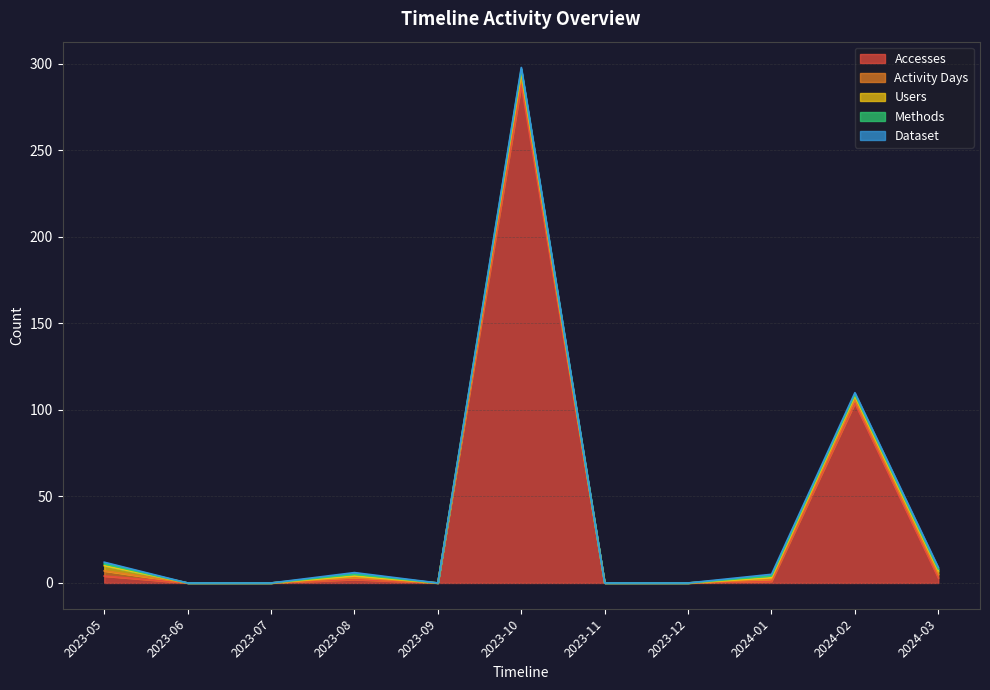

What is the difference between the maximum and second lowest values in the Users series?

3